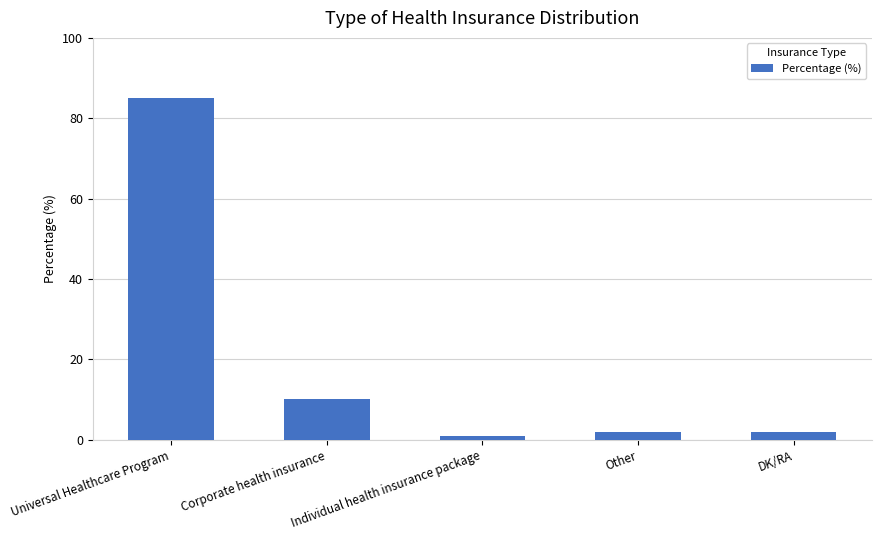

True or false: the data shows 85 at Universal Healthcare Program.

True